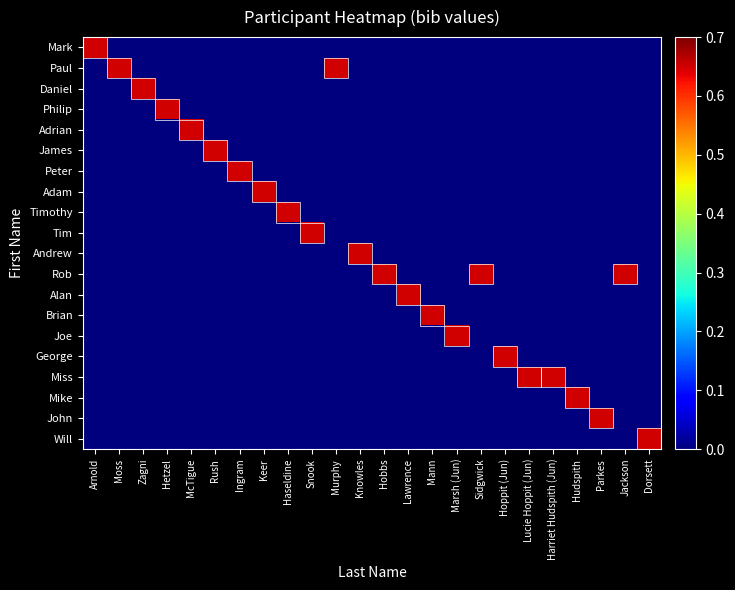

Reading left to right, transcribe all the data shown in this chart.

Mark: Arnold=0.7	Moss=0.0	Zagni=0.0	Hetzel=0.0	McTigue=0.0	Rush=0.0	Ingram=0.0	Keer=0.0	Haseldine=0.0	Snook=0.0	Murphy=0.0	Knowles=0.0	Hobbs=0.0	Lawrence=0.0	Mann=0.0	Marsh (Jun)=0.0	Sidgwick=0.0	Hoppit (Jun)=0.0	Lucie Hoppit (Jun)=0.0	Harriet Hudspith (Jun)=0.0	Hudspith=0.0	Parkes=0.0	Jackson=0.0	Dorsett=0.0
Paul: Arnold=0.0	Moss=0.7	Zagni=0.0	Hetzel=0.0	McTigue=0.0	Rush=0.0	Ingram=0.0	Keer=0.0	Haseldine=0.0	Snook=0.0	Murphy=0.7	Knowles=0.0	Hobbs=0.0	Lawrence=0.0	Mann=0.0	Marsh (Jun)=0.0	Sidgwick=0.0	Hoppit (Jun)=0.0	Lucie Hoppit (Jun)=0.0	Harriet Hudspith (Jun)=0.0	Hudspith=0.0	Parkes=0.0	Jackson=0.0	Dorsett=0.0
Daniel: Arnold=0.0	Moss=0.0	Zagni=0.7	Hetzel=0.0	McTigue=0.0	Rush=0.0	Ingram=0.0	Keer=0.0	Haseldine=0.0	Snook=0.0	Murphy=0.0	Knowles=0.0	Hobbs=0.0	Lawrence=0.0	Mann=0.0	Marsh (Jun)=0.0	Sidgwick=0.0	Hoppit (Jun)=0.0	Lucie Hoppit (Jun)=0.0	Harriet Hudspith (Jun)=0.0	Hudspith=0.0	Parkes=0.0	Jackson=0.0	Dorsett=0.0
Philip: Arnold=0.0	Moss=0.0	Zagni=0.0	Hetzel=0.7	McTigue=0.0	Rush=0.0	Ingram=0.0	Keer=0.0	Haseldine=0.0	Snook=0.0	Murphy=0.0	Knowles=0.0	Hobbs=0.0	Lawrence=0.0	Mann=0.0	Marsh (Jun)=0.0	Sidgwick=0.0	Hoppit (Jun)=0.0	Lucie Hoppit (Jun)=0.0	Harriet Hudspith (Jun)=0.0	Hudspith=0.0	Parkes=0.0	Jackson=0.0	Dorsett=0.0
Adrian: Arnold=0.0	Moss=0.0	Zagni=0.0	Hetzel=0.0	McTigue=0.7	Rush=0.0	Ingram=0.0	Keer=0.0	Haseldine=0.0	Snook=0.0	Murphy=0.0	Knowles=0.0	Hobbs=0.0	Lawrence=0.0	Mann=0.0	Marsh (Jun)=0.0	Sidgwick=0.0	Hoppit (Jun)=0.0	Lucie Hoppit (Jun)=0.0	Harriet Hudspith (Jun)=0.0	Hudspith=0.0	Parkes=0.0	Jackson=0.0	Dorsett=0.0
James: Arnold=0.0	Moss=0.0	Zagni=0.0	Hetzel=0.0	McTigue=0.0	Rush=0.7	Ingram=0.0	Keer=0.0	Haseldine=0.0	Snook=0.0	Murphy=0.0	Knowles=0.0	Hobbs=0.0	Lawrence=0.0	Mann=0.0	Marsh (Jun)=0.0	Sidgwick=0.0	Hoppit (Jun)=0.0	Lucie Hoppit (Jun)=0.0	Harriet Hudspith (Jun)=0.0	Hudspith=0.0	Parkes=0.0	Jackson=0.0	Dorsett=0.0
Peter: Arnold=0.0	Moss=0.0	Zagni=0.0	Hetzel=0.0	McTigue=0.0	Rush=0.0	Ingram=0.7	Keer=0.0	Haseldine=0.0	Snook=0.0	Murphy=0.0	Knowles=0.0	Hobbs=0.0	Lawrence=0.0	Mann=0.0	Marsh (Jun)=0.0	Sidgwick=0.0	Hoppit (Jun)=0.0	Lucie Hoppit (Jun)=0.0	Harriet Hudspith (Jun)=0.0	Hudspith=0.0	Parkes=0.0	Jackson=0.0	Dorsett=0.0
Adam: Arnold=0.0	Moss=0.0	Zagni=0.0	Hetzel=0.0	McTigue=0.0	Rush=0.0	Ingram=0.0	Keer=0.7	Haseldine=0.0	Snook=0.0	Murphy=0.0	Knowles=0.0	Hobbs=0.0	Lawrence=0.0	Mann=0.0	Marsh (Jun)=0.0	Sidgwick=0.0	Hoppit (Jun)=0.0	Lucie Hoppit (Jun)=0.0	Harriet Hudspith (Jun)=0.0	Hudspith=0.0	Parkes=0.0	Jackson=0.0	Dorsett=0.0
Timothy: Arnold=0.0	Moss=0.0	Zagni=0.0	Hetzel=0.0	McTigue=0.0	Rush=0.0	Ingram=0.0	Keer=0.0	Haseldine=0.7	Snook=0.0	Murphy=0.0	Knowles=0.0	Hobbs=0.0	Lawrence=0.0	Mann=0.0	Marsh (Jun)=0.0	Sidgwick=0.0	Hoppit (Jun)=0.0	Lucie Hoppit (Jun)=0.0	Harriet Hudspith (Jun)=0.0	Hudspith=0.0	Parkes=0.0	Jackson=0.0	Dorsett=0.0
Tim: Arnold=0.0	Moss=0.0	Zagni=0.0	Hetzel=0.0	McTigue=0.0	Rush=0.0	Ingram=0.0	Keer=0.0	Haseldine=0.0	Snook=0.7	Murphy=0.0	Knowles=0.0	Hobbs=0.0	Lawrence=0.0	Mann=0.0	Marsh (Jun)=0.0	Sidgwick=0.0	Hoppit (Jun)=0.0	Lucie Hoppit (Jun)=0.0	Harriet Hudspith (Jun)=0.0	Hudspith=0.0	Parkes=0.0	Jackson=0.0	Dorsett=0.0
Andrew: Arnold=0.0	Moss=0.0	Zagni=0.0	Hetzel=0.0	McTigue=0.0	Rush=0.0	Ingram=0.0	Keer=0.0	Haseldine=0.0	Snook=0.0	Murphy=0.0	Knowles=0.7	Hobbs=0.0	Lawrence=0.0	Mann=0.0	Marsh (Jun)=0.0	Sidgwick=0.0	Hoppit (Jun)=0.0	Lucie Hoppit (Jun)=0.0	Harriet Hudspith (Jun)=0.0	Hudspith=0.0	Parkes=0.0	Jackson=0.0	Dorsett=0.0
Rob: Arnold=0.0	Moss=0.0	Zagni=0.0	Hetzel=0.0	McTigue=0.0	Rush=0.0	Ingram=0.0	Keer=0.0	Haseldine=0.0	Snook=0.0	Murphy=0.0	Knowles=0.0	Hobbs=0.7	Lawrence=0.0	Mann=0.0	Marsh (Jun)=0.0	Sidgwick=0.7	Hoppit (Jun)=0.0	Lucie Hoppit (Jun)=0.0	Harriet Hudspith (Jun)=0.0	Hudspith=0.0	Parkes=0.0	Jackson=0.7	Dorsett=0.0
Alan: Arnold=0.0	Moss=0.0	Zagni=0.0	Hetzel=0.0	McTigue=0.0	Rush=0.0	Ingram=0.0	Keer=0.0	Haseldine=0.0	Snook=0.0	Murphy=0.0	Knowles=0.0	Hobbs=0.0	Lawrence=0.7	Mann=0.0	Marsh (Jun)=0.0	Sidgwick=0.0	Hoppit (Jun)=0.0	Lucie Hoppit (Jun)=0.0	Harriet Hudspith (Jun)=0.0	Hudspith=0.0	Parkes=0.0	Jackson=0.0	Dorsett=0.0
Brian: Arnold=0.0	Moss=0.0	Zagni=0.0	Hetzel=0.0	McTigue=0.0	Rush=0.0	Ingram=0.0	Keer=0.0	Haseldine=0.0	Snook=0.0	Murphy=0.0	Knowles=0.0	Hobbs=0.0	Lawrence=0.0	Mann=0.7	Marsh (Jun)=0.0	Sidgwick=0.0	Hoppit (Jun)=0.0	Lucie Hoppit (Jun)=0.0	Harriet Hudspith (Jun)=0.0	Hudspith=0.0	Parkes=0.0	Jackson=0.0	Dorsett=0.0
Joe: Arnold=0.0	Moss=0.0	Zagni=0.0	Hetzel=0.0	McTigue=0.0	Rush=0.0	Ingram=0.0	Keer=0.0	Haseldine=0.0	Snook=0.0	Murphy=0.0	Knowles=0.0	Hobbs=0.0	Lawrence=0.0	Mann=0.0	Marsh (Jun)=0.7	Sidgwick=0.0	Hoppit (Jun)=0.0	Lucie Hoppit (Jun)=0.0	Harriet Hudspith (Jun)=0.0	Hudspith=0.0	Parkes=0.0	Jackson=0.0	Dorsett=0.0
George: Arnold=0.0	Moss=0.0	Zagni=0.0	Hetzel=0.0	McTigue=0.0	Rush=0.0	Ingram=0.0	Keer=0.0	Haseldine=0.0	Snook=0.0	Murphy=0.0	Knowles=0.0	Hobbs=0.0	Lawrence=0.0	Mann=0.0	Marsh (Jun)=0.0	Sidgwick=0.0	Hoppit (Jun)=0.7	Lucie Hoppit (Jun)=0.0	Harriet Hudspith (Jun)=0.0	Hudspith=0.0	Parkes=0.0	Jackson=0.0	Dorsett=0.0
Miss: Arnold=0.0	Moss=0.0	Zagni=0.0	Hetzel=0.0	McTigue=0.0	Rush=0.0	Ingram=0.0	Keer=0.0	Haseldine=0.0	Snook=0.0	Murphy=0.0	Knowles=0.0	Hobbs=0.0	Lawrence=0.0	Mann=0.0	Marsh (Jun)=0.0	Sidgwick=0.0	Hoppit (Jun)=0.0	Lucie Hoppit (Jun)=0.7	Harriet Hudspith (Jun)=0.7	Hudspith=0.0	Parkes=0.0	Jackson=0.0	Dorsett=0.0
Mike: Arnold=0.0	Moss=0.0	Zagni=0.0	Hetzel=0.0	McTigue=0.0	Rush=0.0	Ingram=0.0	Keer=0.0	Haseldine=0.0	Snook=0.0	Murphy=0.0	Knowles=0.0	Hobbs=0.0	Lawrence=0.0	Mann=0.0	Marsh (Jun)=0.0	Sidgwick=0.0	Hoppit (Jun)=0.0	Lucie Hoppit (Jun)=0.0	Harriet Hudspith (Jun)=0.0	Hudspith=0.7	Parkes=0.0	Jackson=0.0	Dorsett=0.0
John: Arnold=0.0	Moss=0.0	Zagni=0.0	Hetzel=0.0	McTigue=0.0	Rush=0.0	Ingram=0.0	Keer=0.0	Haseldine=0.0	Snook=0.0	Murphy=0.0	Knowles=0.0	Hobbs=0.0	Lawrence=0.0	Mann=0.0	Marsh (Jun)=0.0	Sidgwick=0.0	Hoppit (Jun)=0.0	Lucie Hoppit (Jun)=0.0	Harriet Hudspith (Jun)=0.0	Hudspith=0.0	Parkes=0.7	Jackson=0.0	Dorsett=0.0
Will: Arnold=0.0	Moss=0.0	Zagni=0.0	Hetzel=0.0	McTigue=0.0	Rush=0.0	Ingram=0.0	Keer=0.0	Haseldine=0.0	Snook=0.0	Murphy=0.0	Knowles=0.0	Hobbs=0.0	Lawrence=0.0	Mann=0.0	Marsh (Jun)=0.0	Sidgwick=0.0	Hoppit (Jun)=0.0	Lucie Hoppit (Jun)=0.0	Harriet Hudspith (Jun)=0.0	Hudspith=0.0	Parkes=0.0	Jackson=0.0	Dorsett=0.7